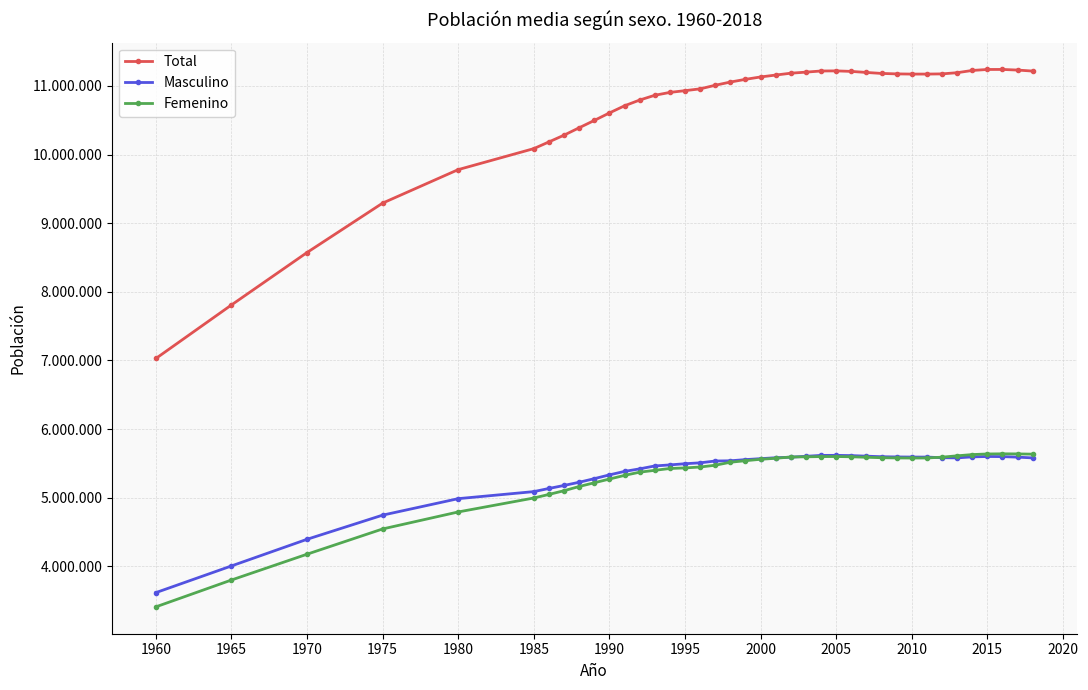

Does the chart have visible grid lines?

Yes